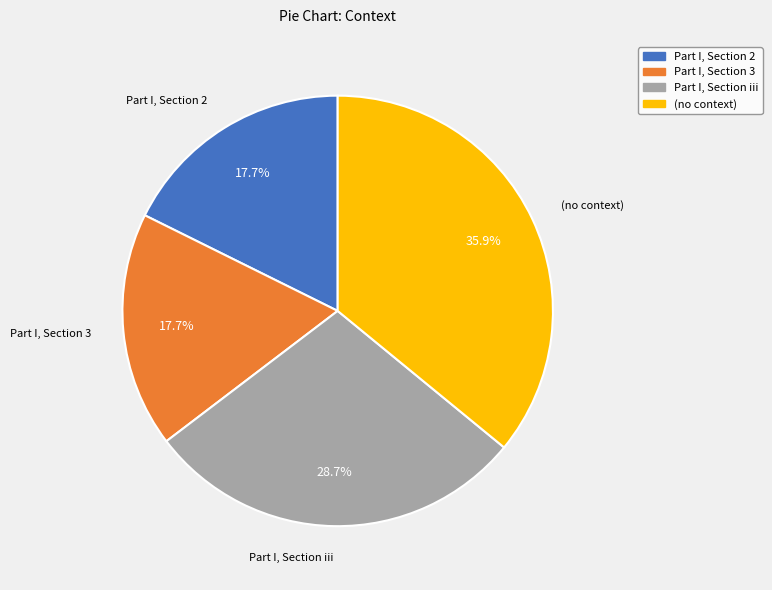

True or false: Part I, Section 3 accounts for 31% of the total.

False